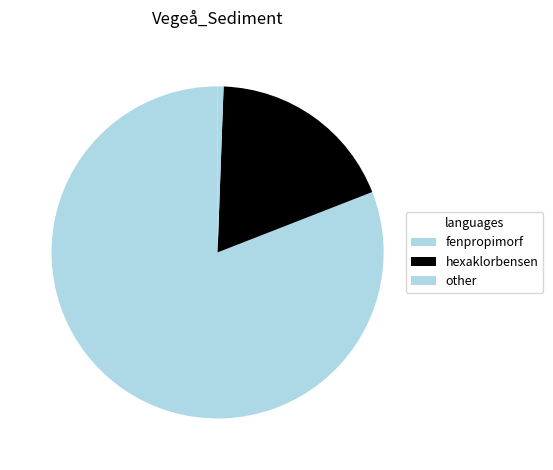

How many slices are in this pie chart?

3